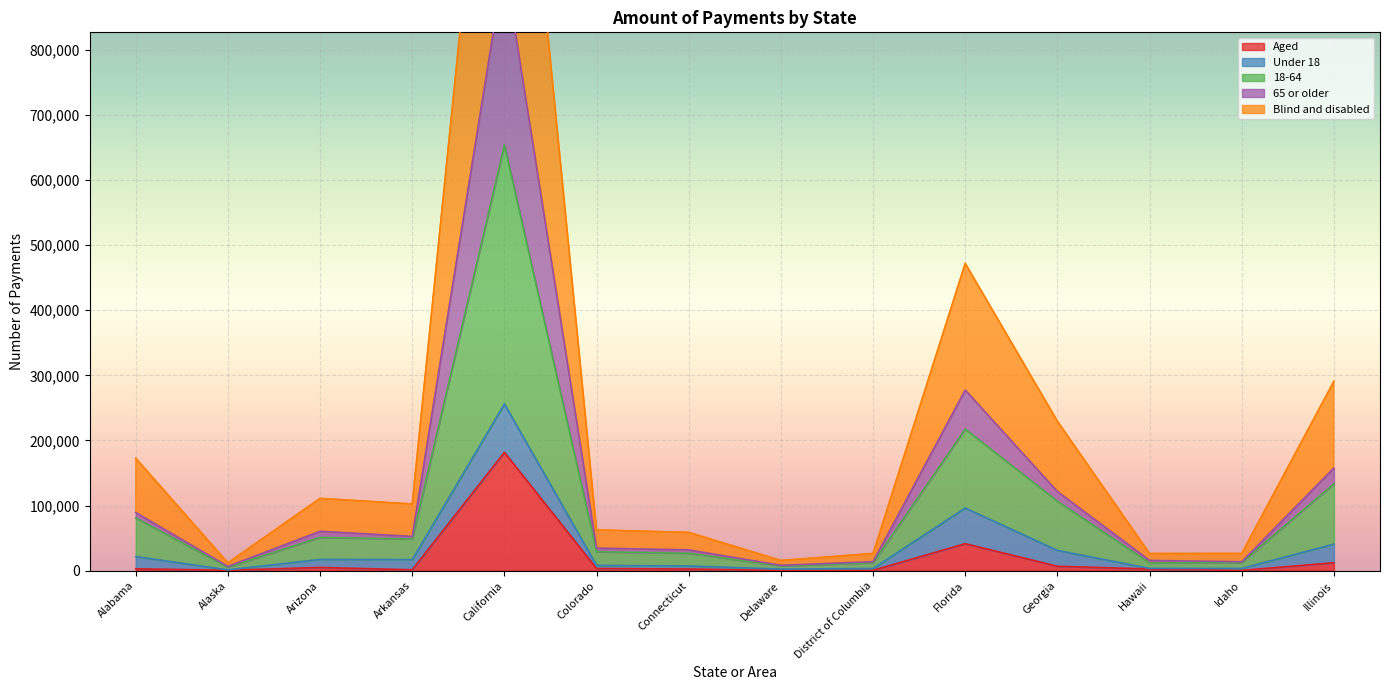

Which label corresponds to the largest value in the chart?

California